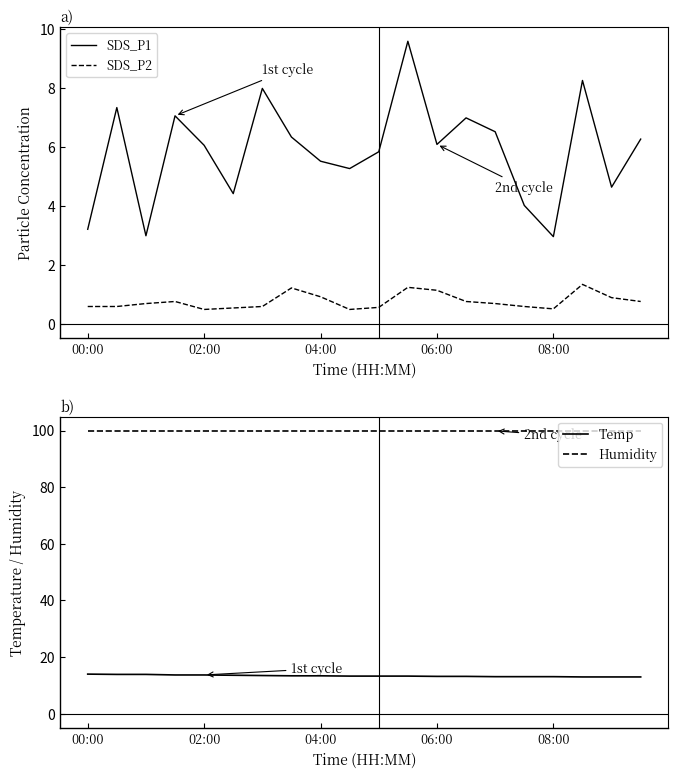

Rank the series at 15 from lowest to highest value.

SDS_P2, SDS_P1, Temp, Humidity